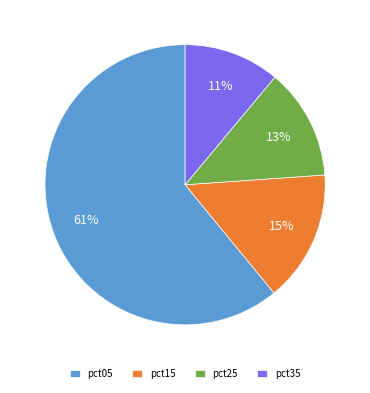

Is pct35 the majority of the pie?

No